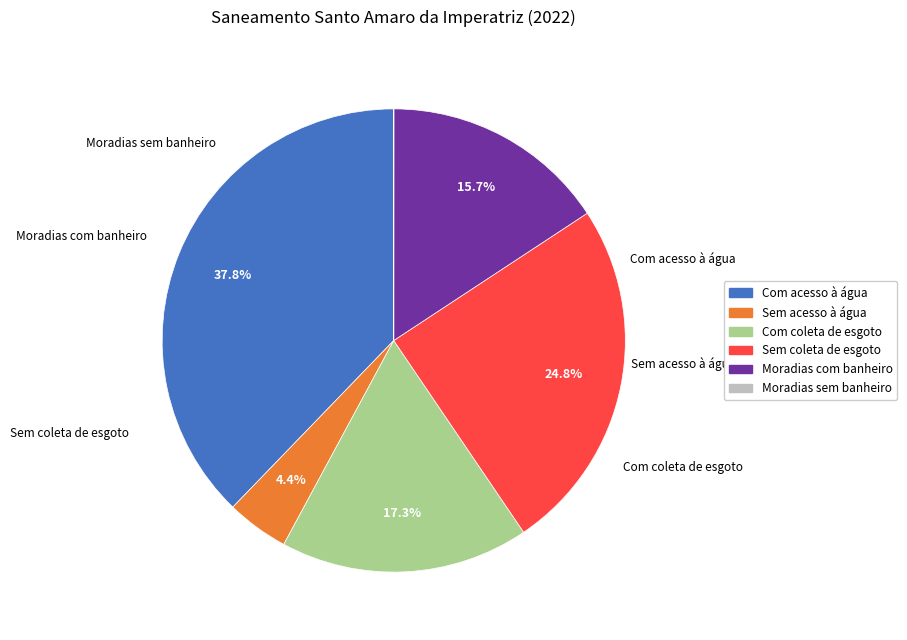

What is the largest slice in the pie chart?

Com acesso à água